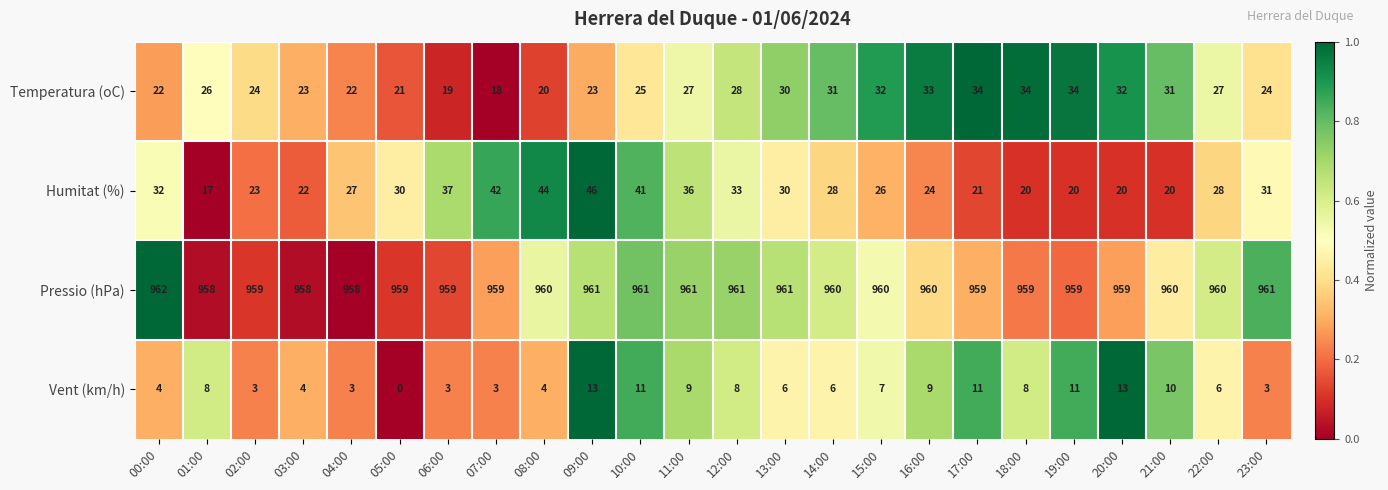

Which label corresponds to the smallest value in the chart?

05:00